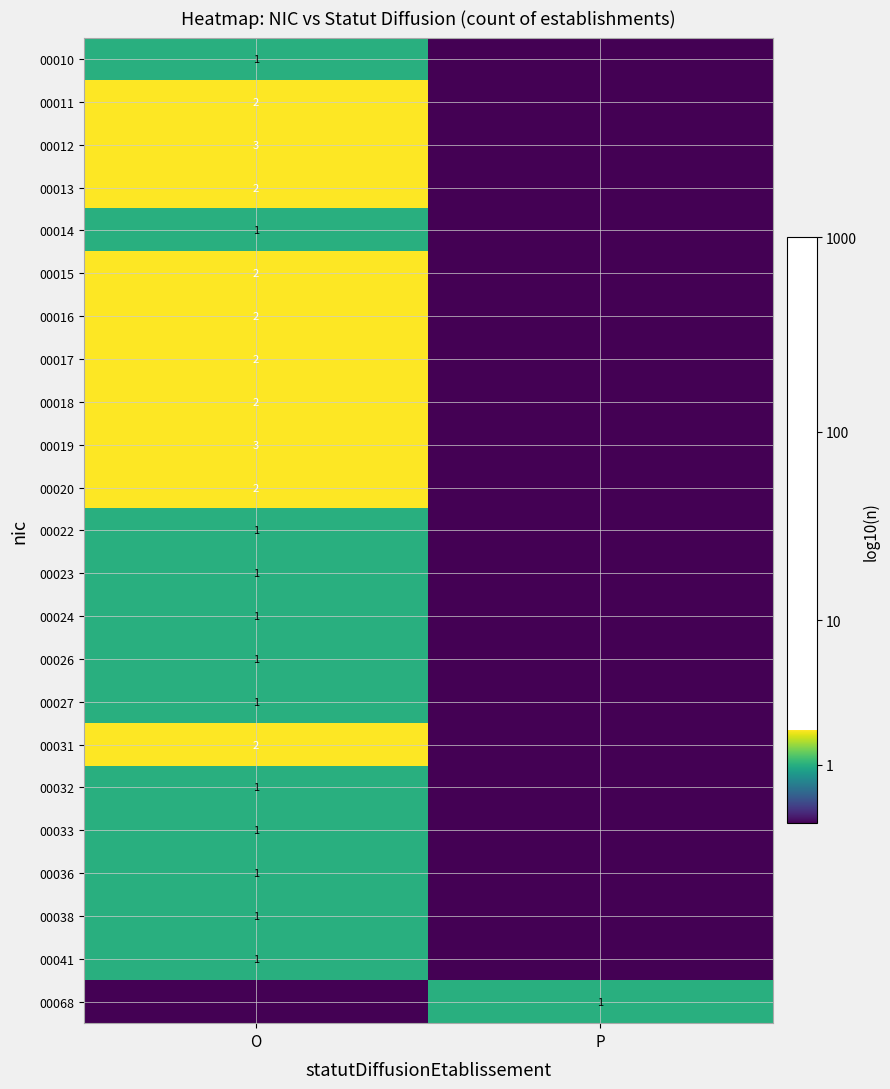

True or false: 00032 has a value of 1 at O.

True